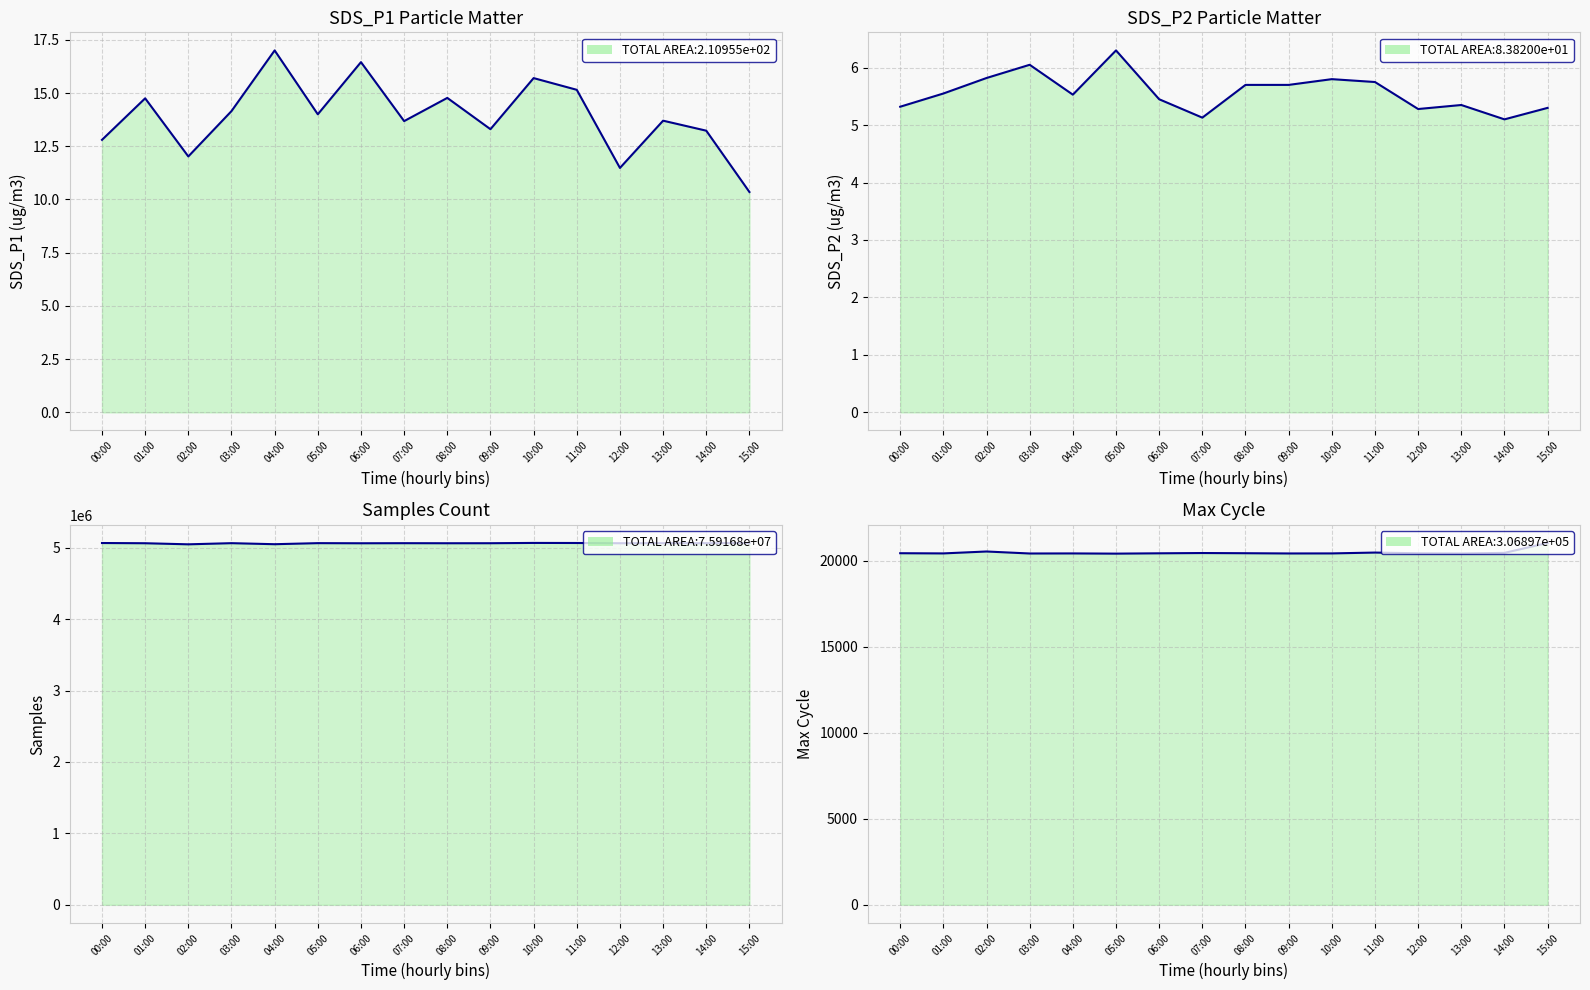

At which label does Max_cycle reach its minimum?

05:00